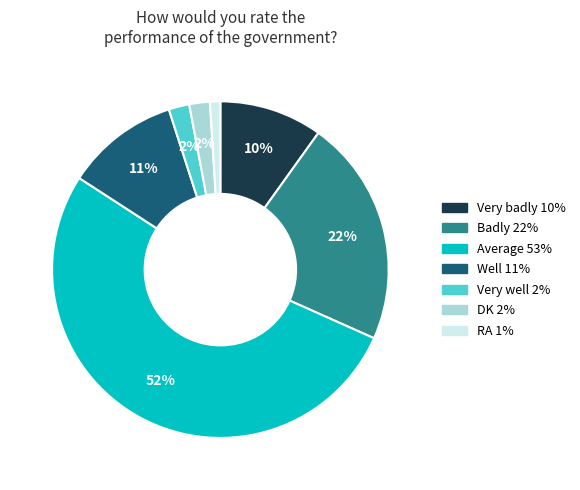

The Well slice represents 11% of the pie. True or false?

True